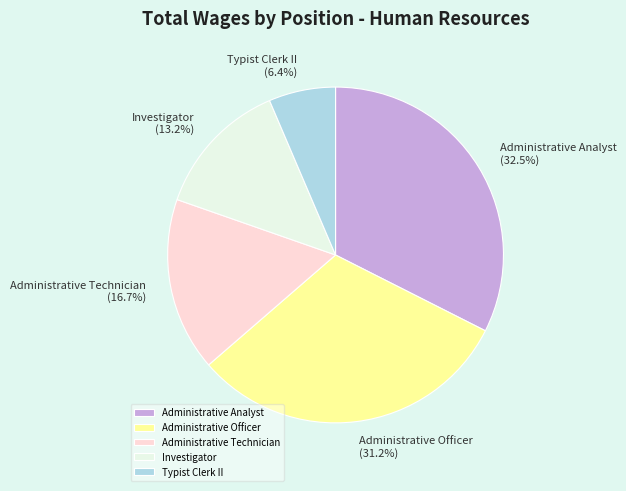

What percentage do Investigator and Administrative Technician together represent?

29.9%